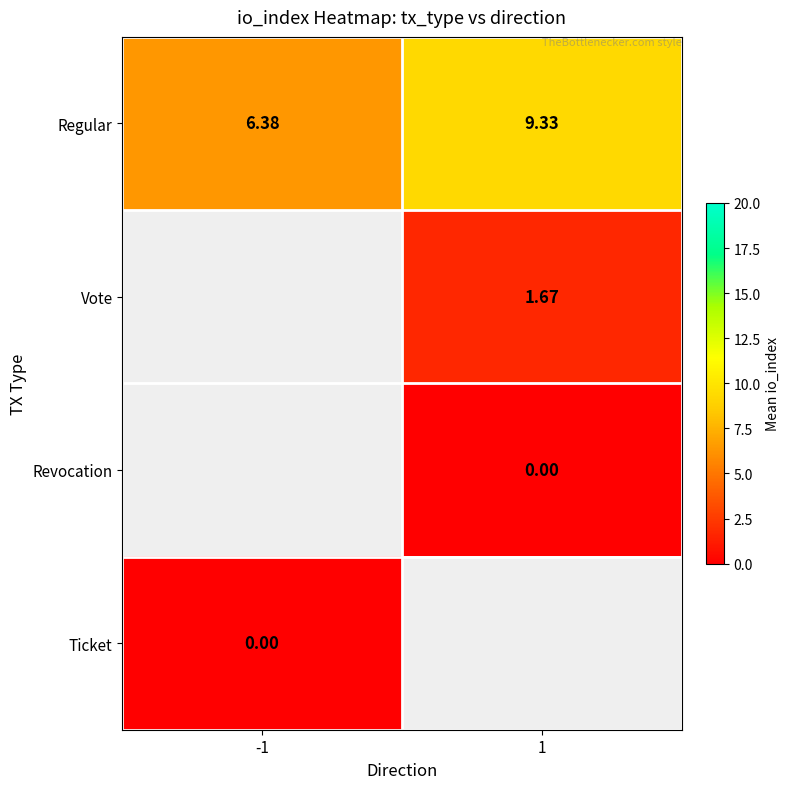

What is the maximum value shown in the chart?

9.3